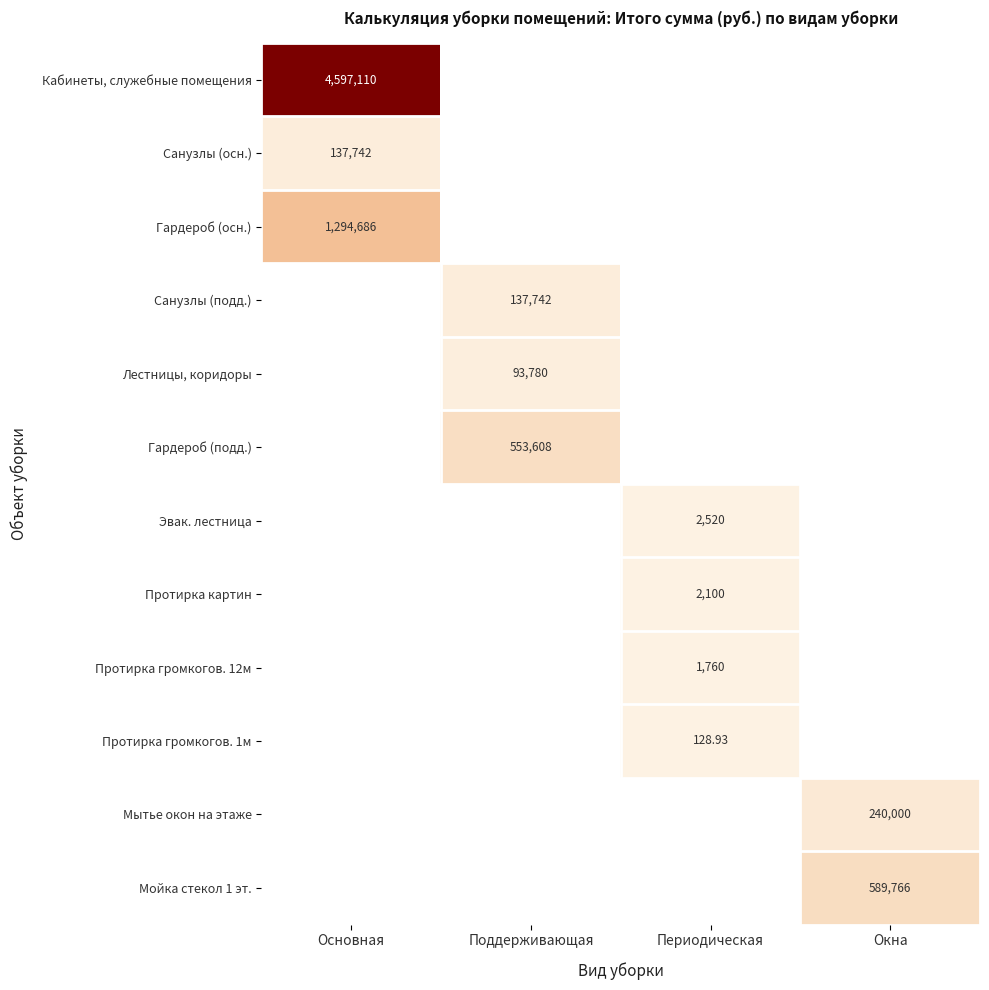

How many distinct data groups are displayed?

12